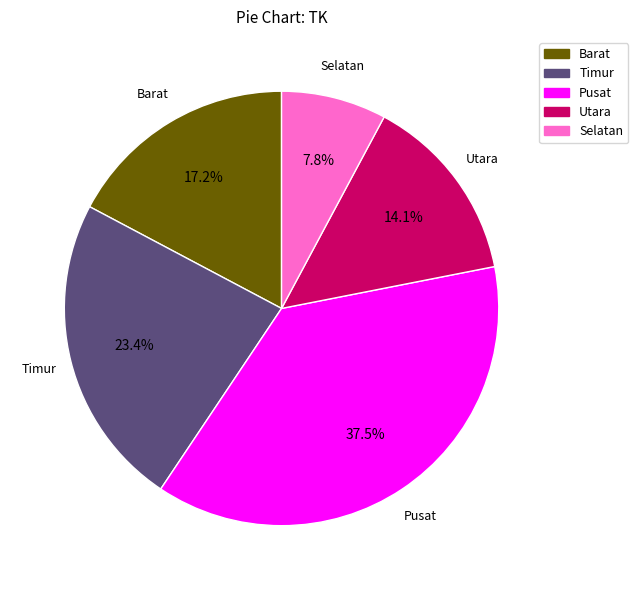

Which slice is the largest?

Pusat